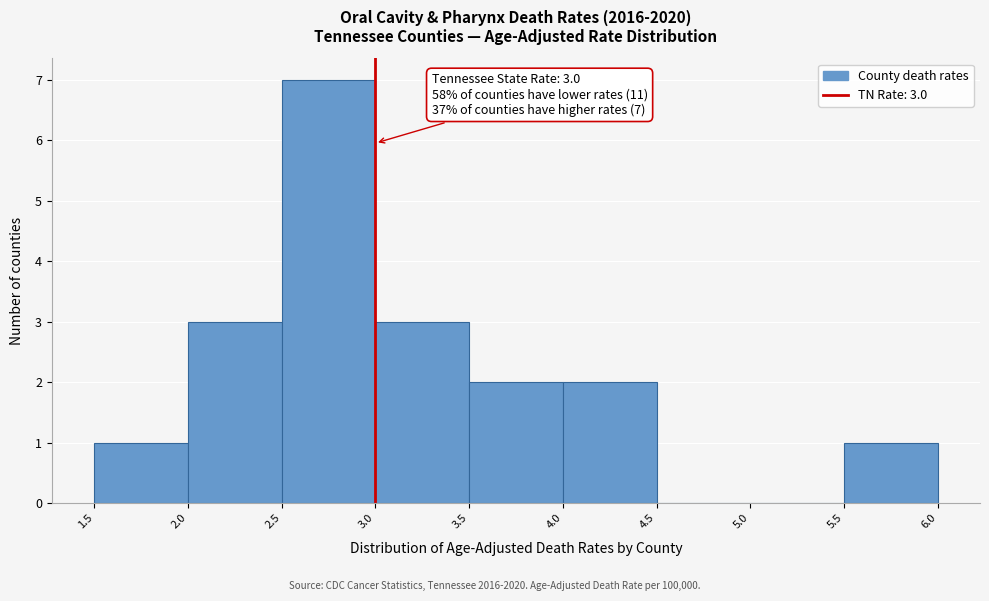

Over which range of the x-axis is the bar tallest?

2.5 to 3.0